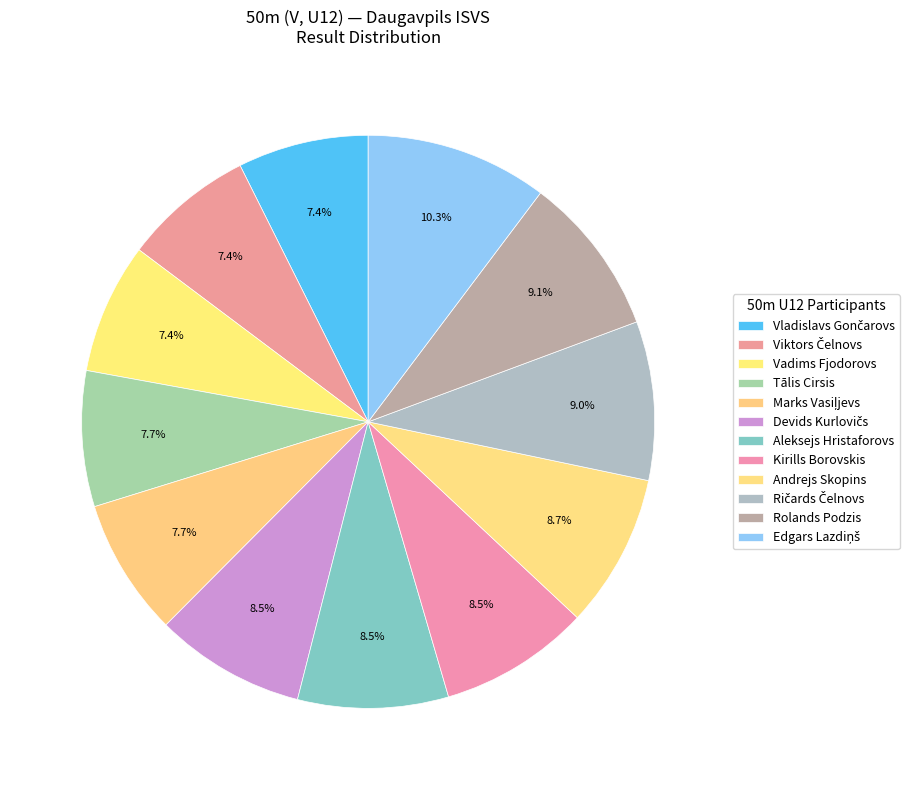

Between Aleksejs Hristaforovs and Edgars Lazdiņš, which is larger?

Edgars Lazdiņš